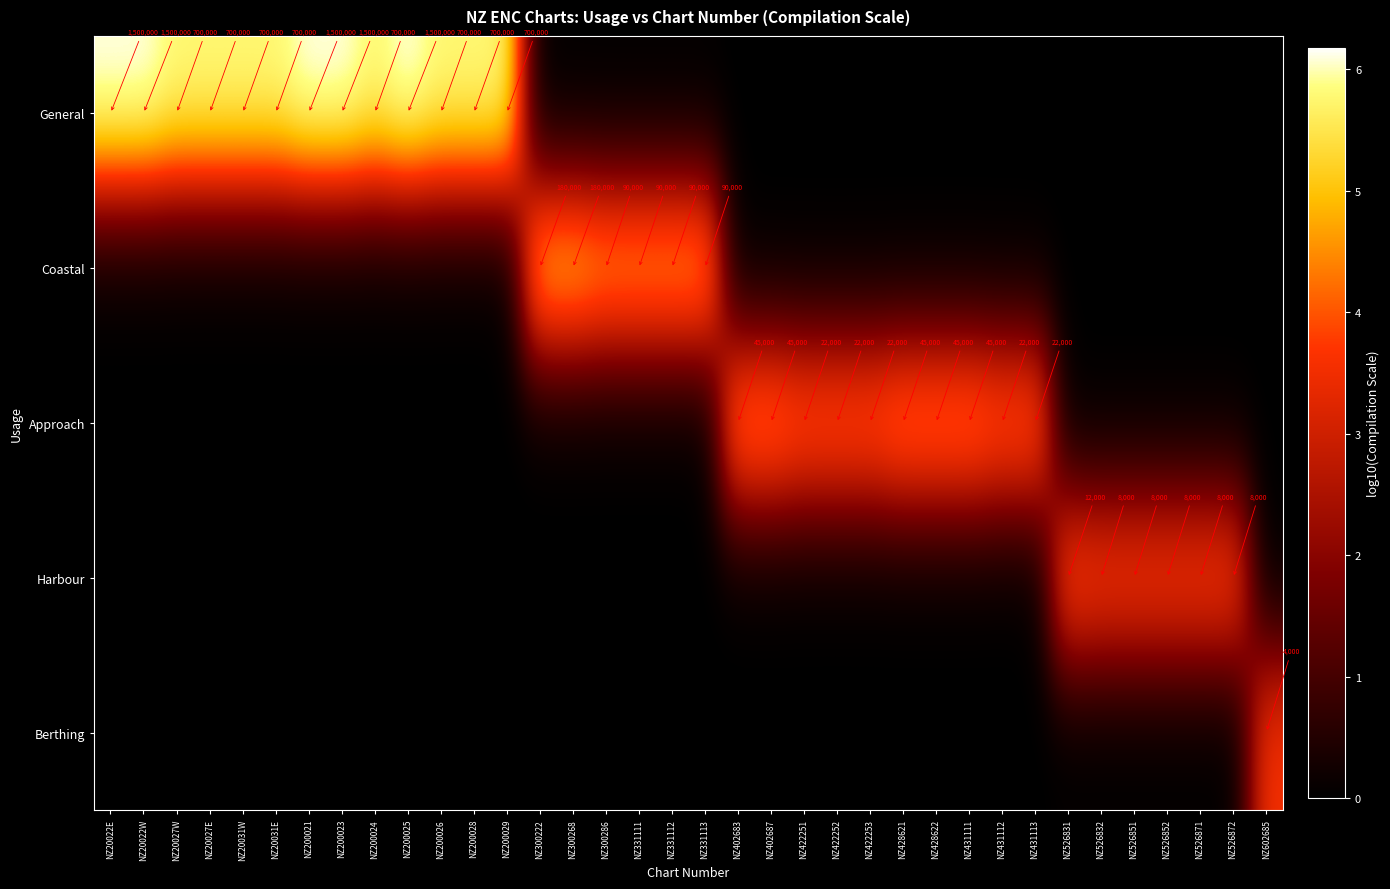

The value of General at NZ20022W is 1500000. True or false?

True